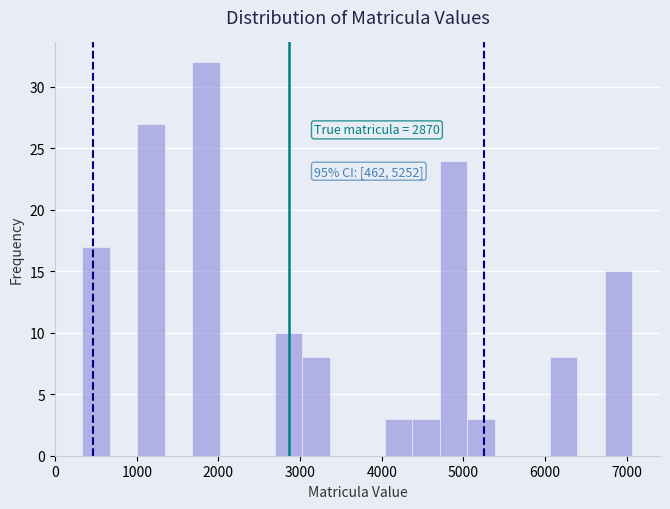

Around what value on the x-axis is the tallest bar? Give the approximate position of its centre, as read against the axis.

1800